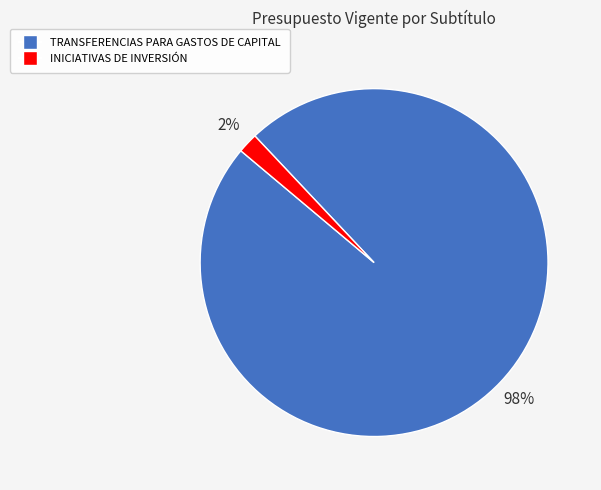

The INICIATIVAS DE INVERSIÓN slice represents 7% of the pie. True or false?

False